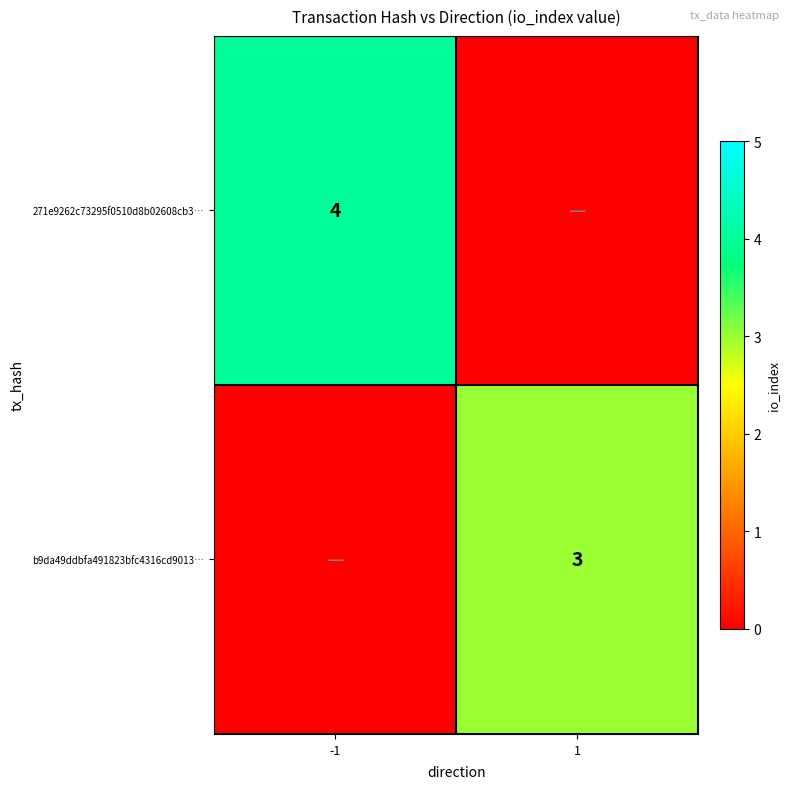

Is it true that b9da49ddbfa491823bfc4316cd9013… equals 1 at 1?

False